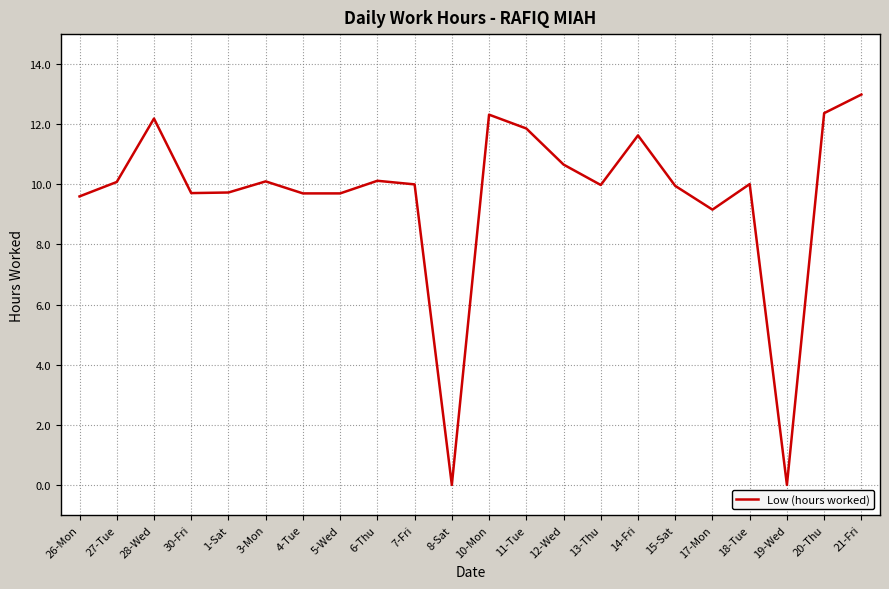

True or false: the data has more than 2 interior local peaks.

True